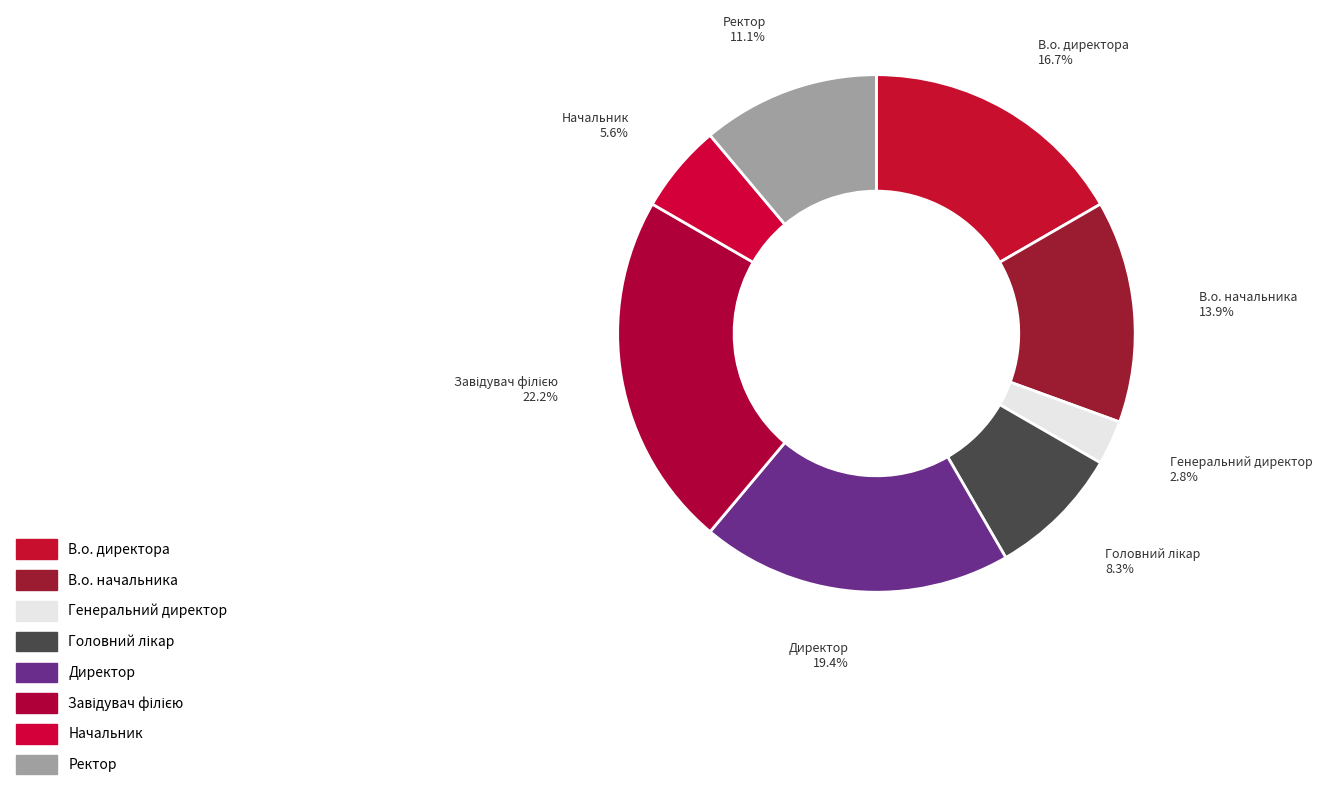

How many segments does this pie chart have?

8